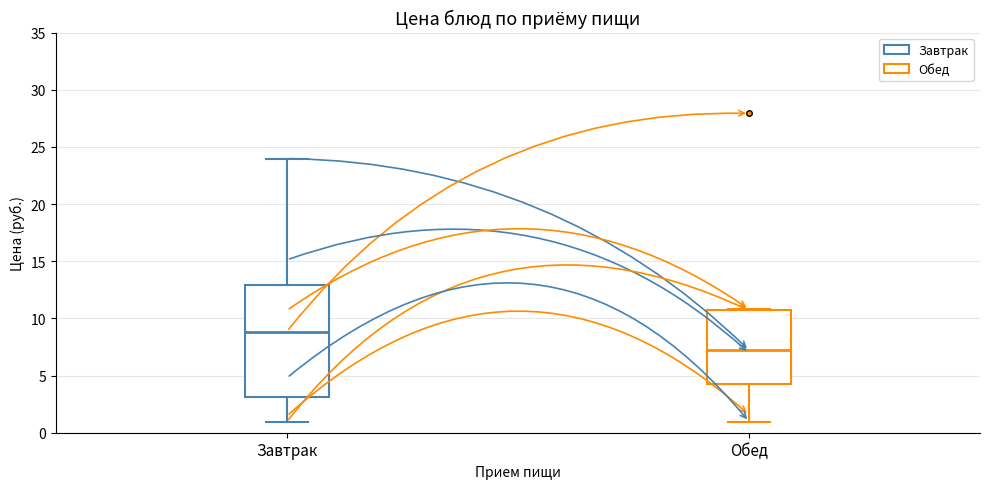

Reading left to right, read every box against the y-axis: the position of its median line, the range the box covers, and the ends of its whiskers. The values are not printed on the chart, so give them approximately, as read against the axis.

Завтрак: median 9.0, box 3.0 to 13.0, whiskers 1.0 to 24.0
Обед: median 7.0, box 4.5 to 11.0, whiskers 1.0 to 11.0